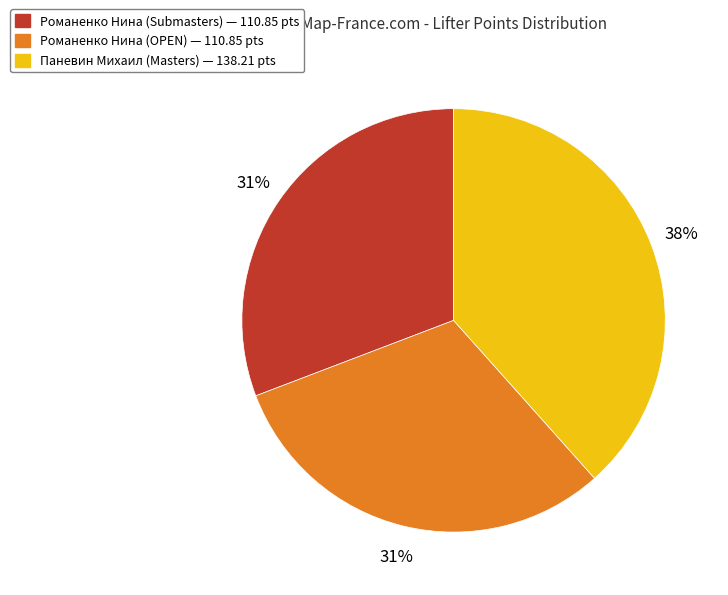

Does any single category account for the majority?

No